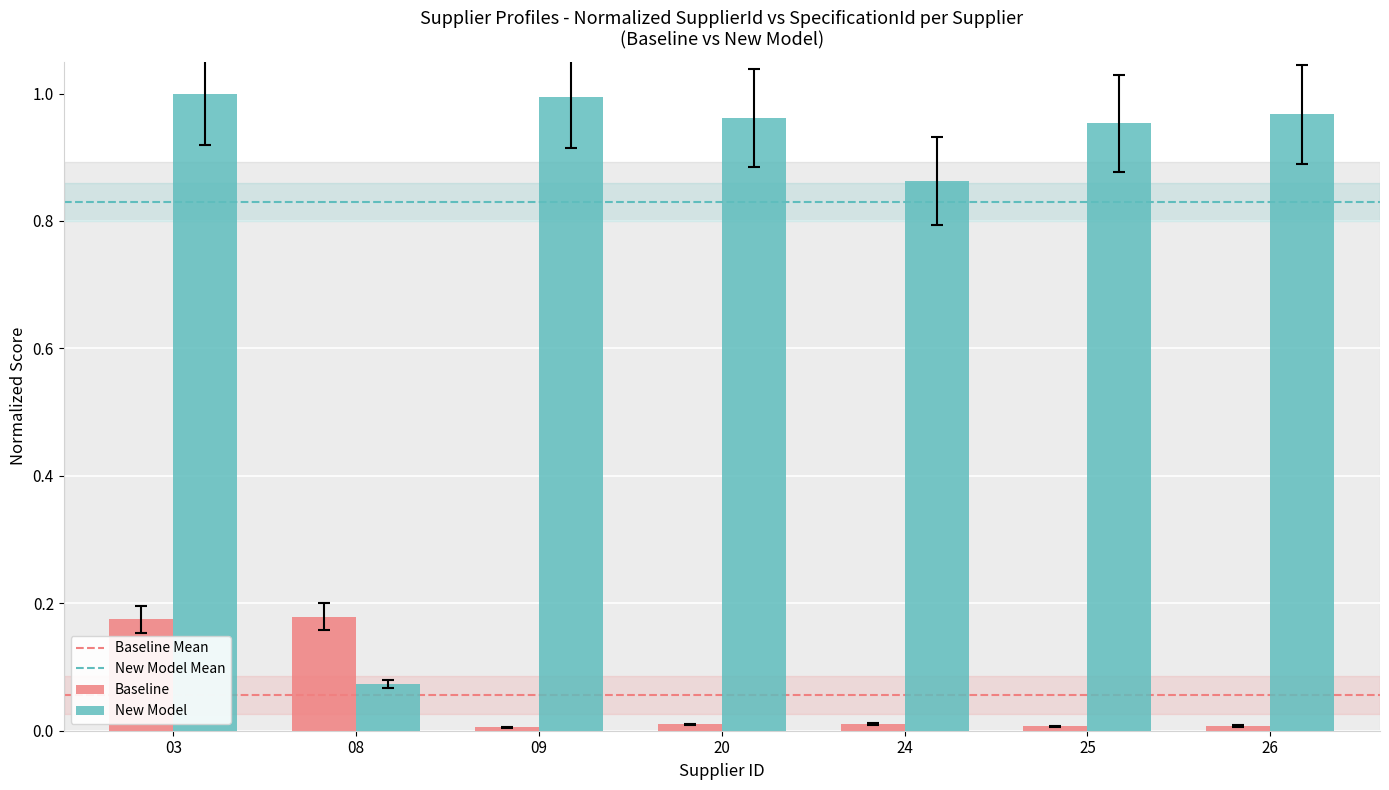

True or false: Baseline has a value of 0.0 at 26.

True